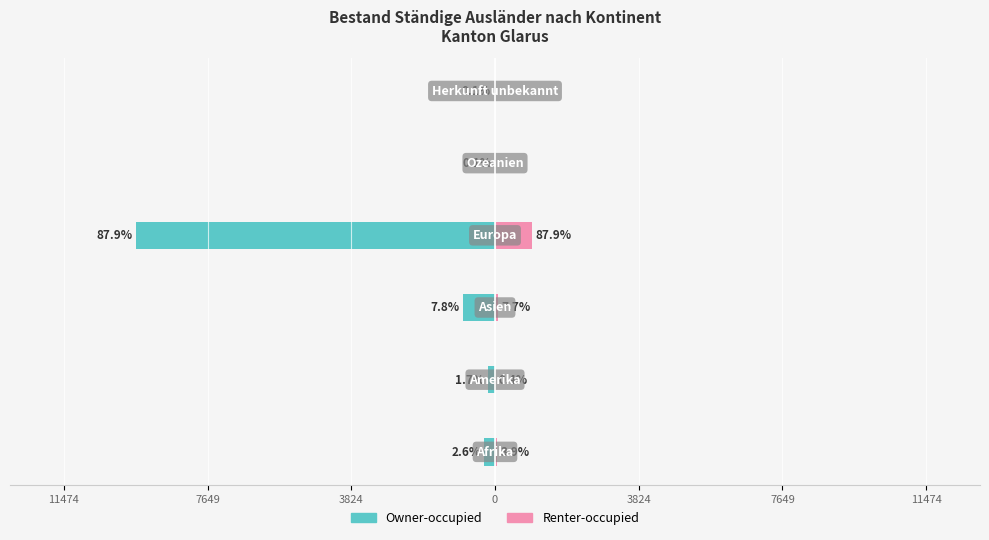

At how many categories does at least one series exceed -4104?

6